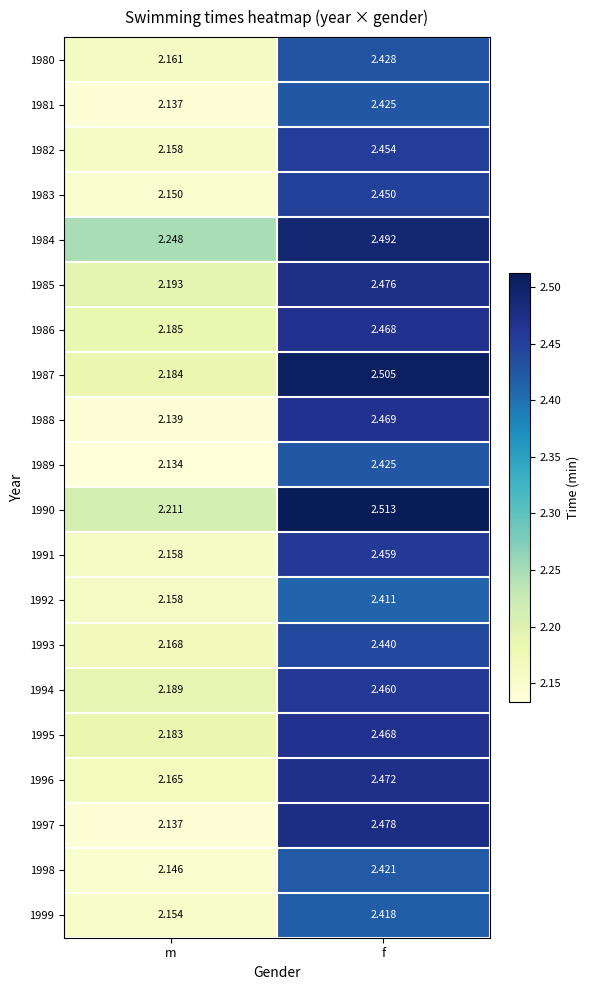

Which label corresponds to the smallest value in the chart?

m